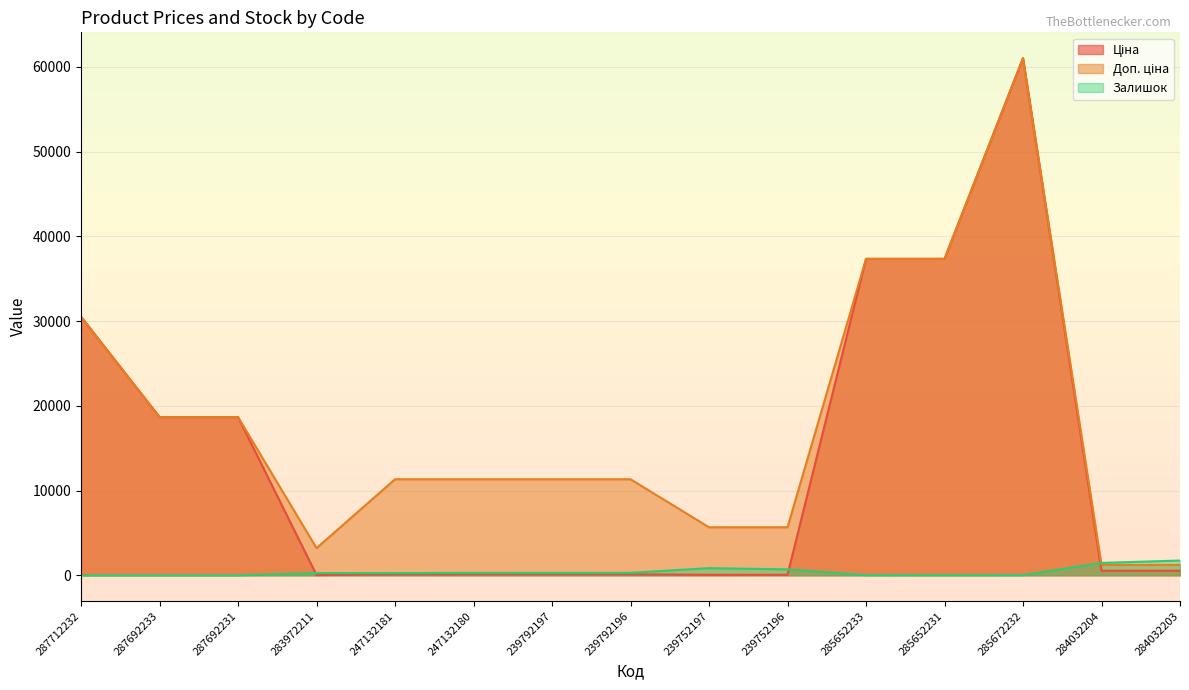

At which label is Залишок closest to 870?

239752197